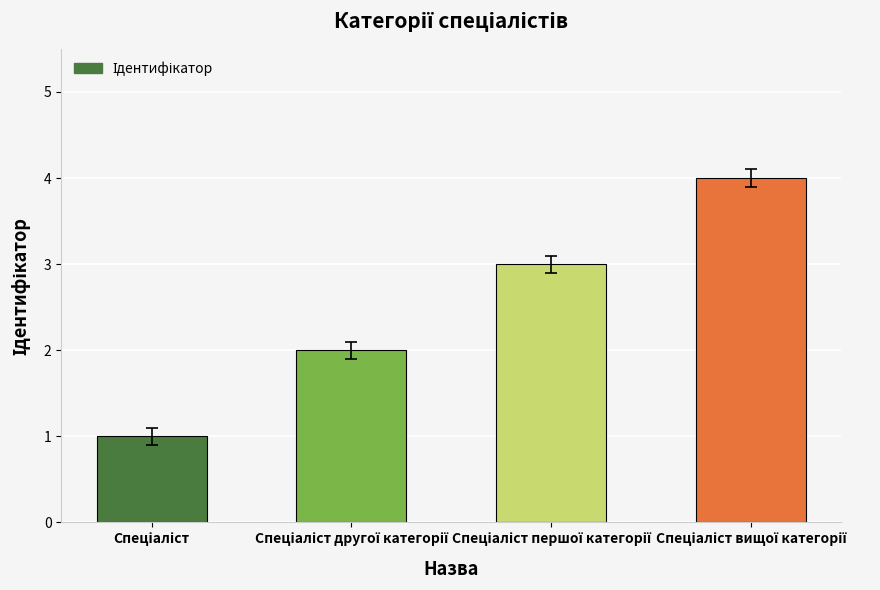

What is the greatest value displayed?

4